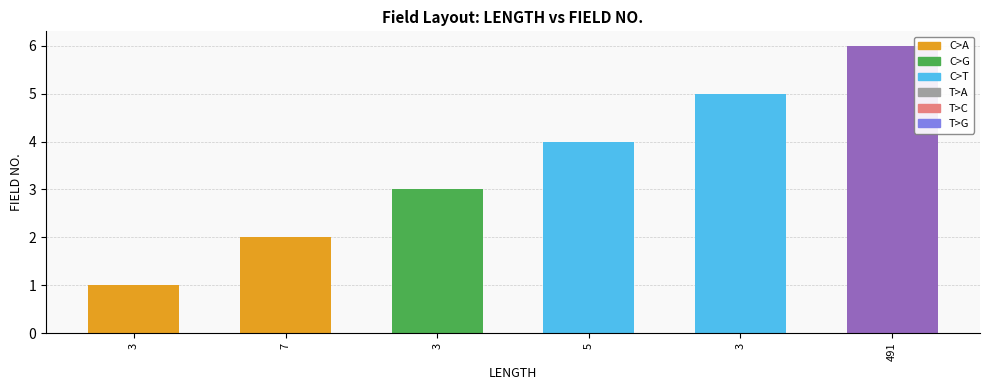

What is the difference between the maximum and minimum values?

5